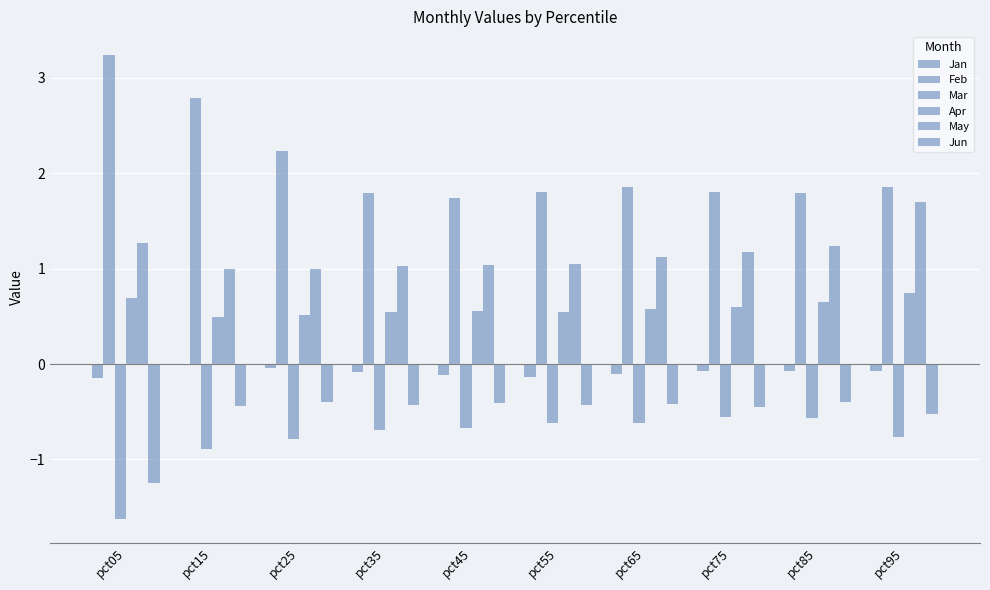

What is the value of the Jun bar at the 4th from the left?

-0.4